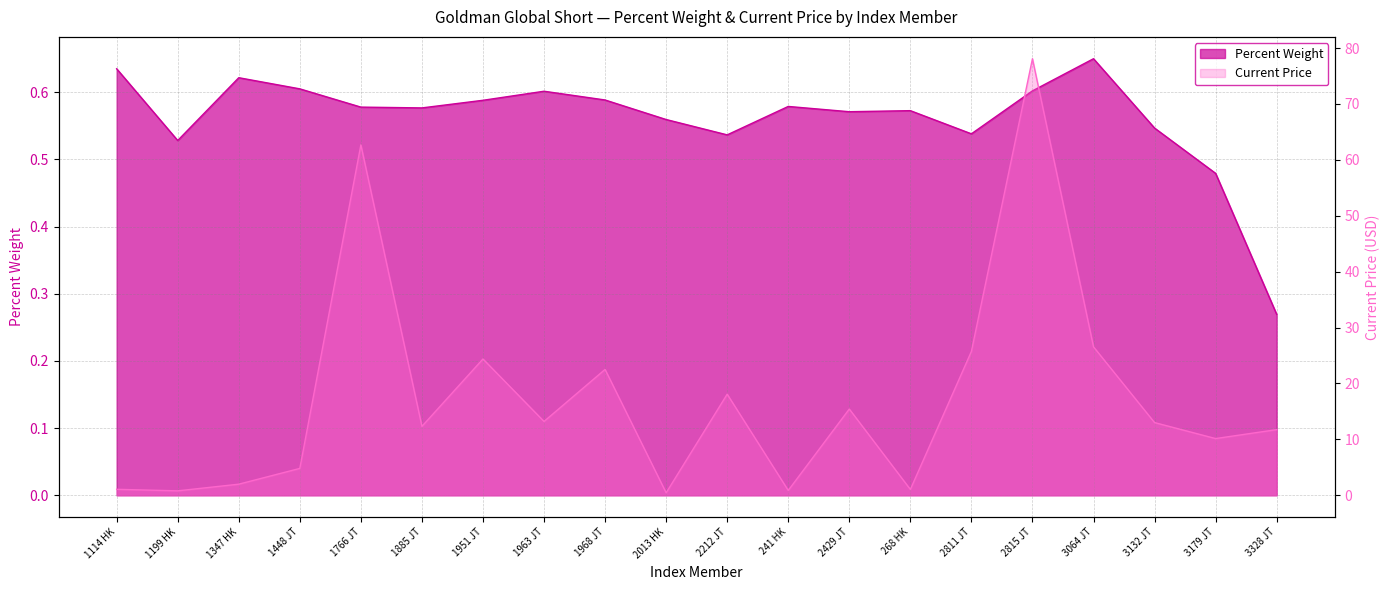

What is the sum of all Current Price values?

345.0